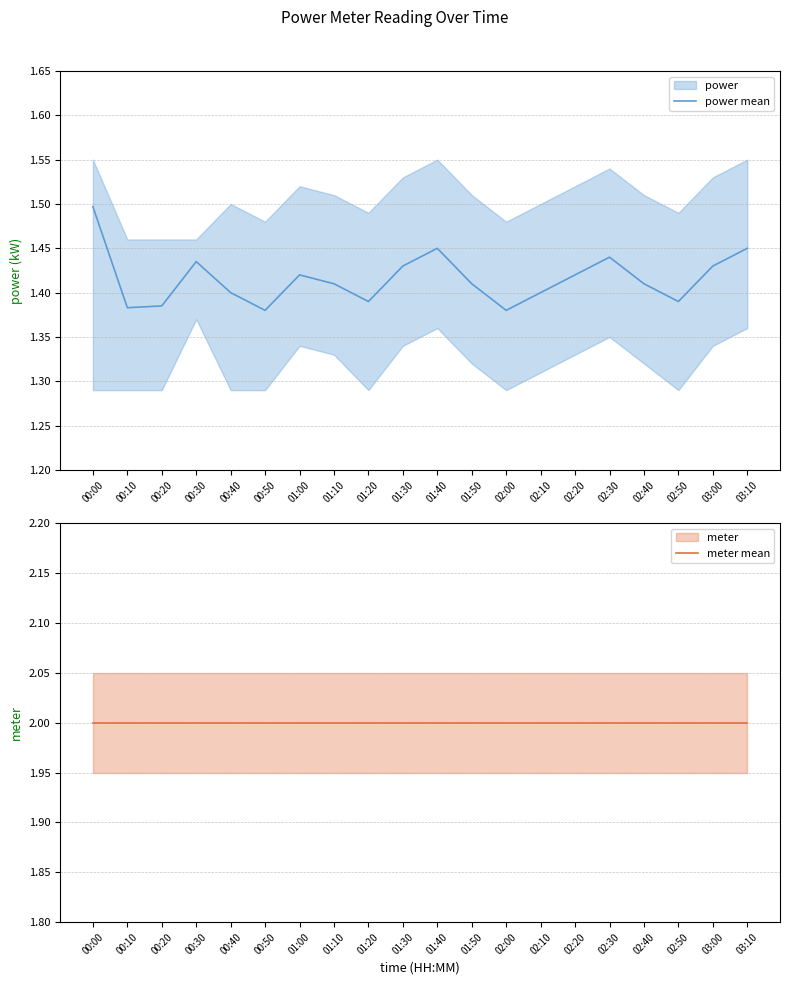

Where is the first local maximum for power mean?

00:30